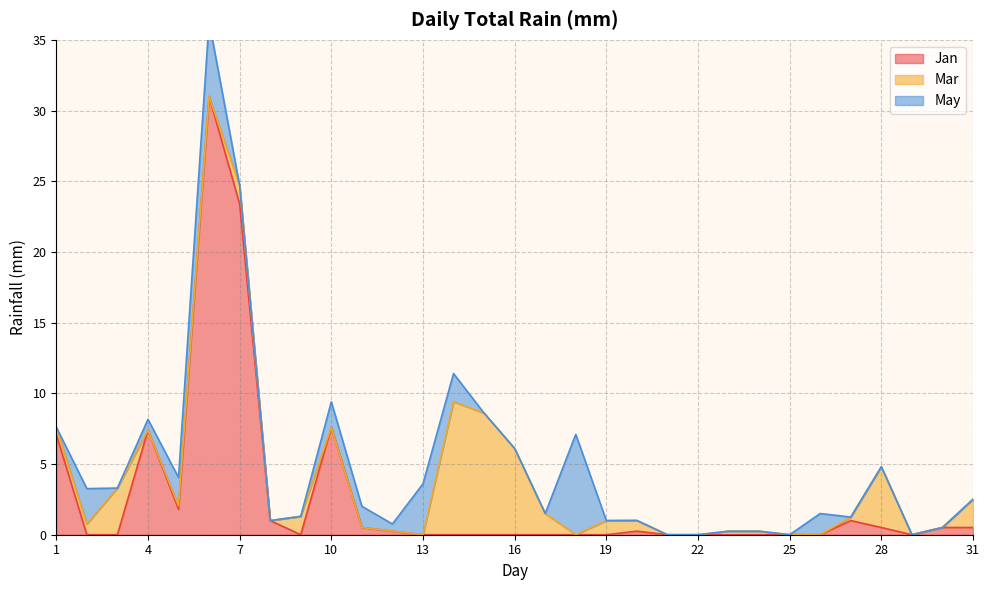

What is the average value of the Mar series?

1.3